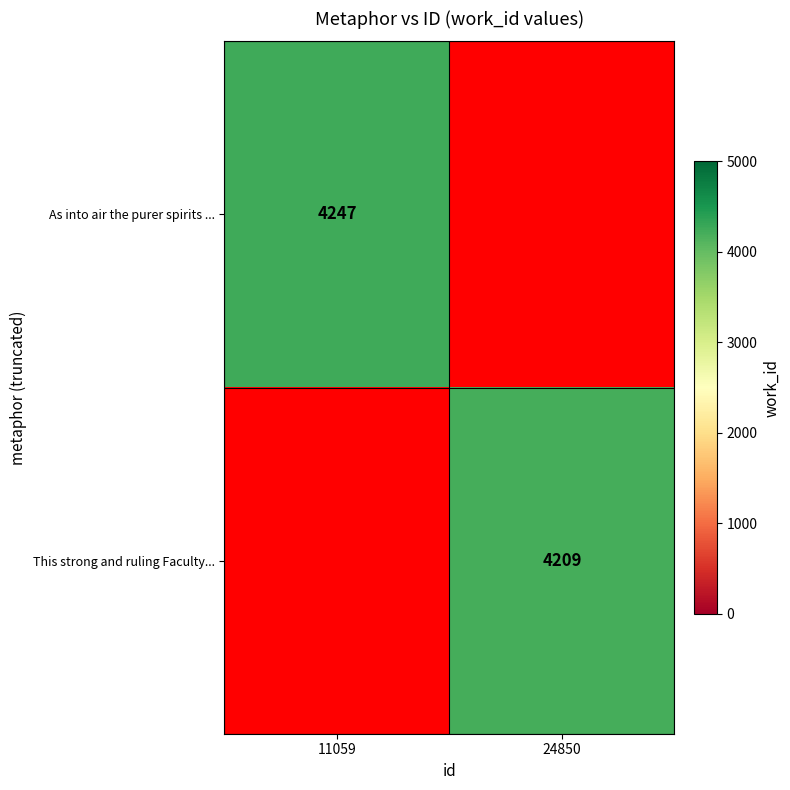

True or false: This strong and ruling Faculty... has a value of 5761.0 at 24850.

False